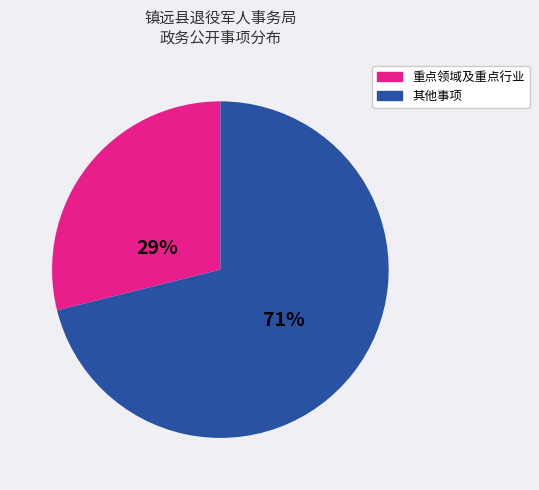

Is there any slice that represents more than half of the pie?

Yes